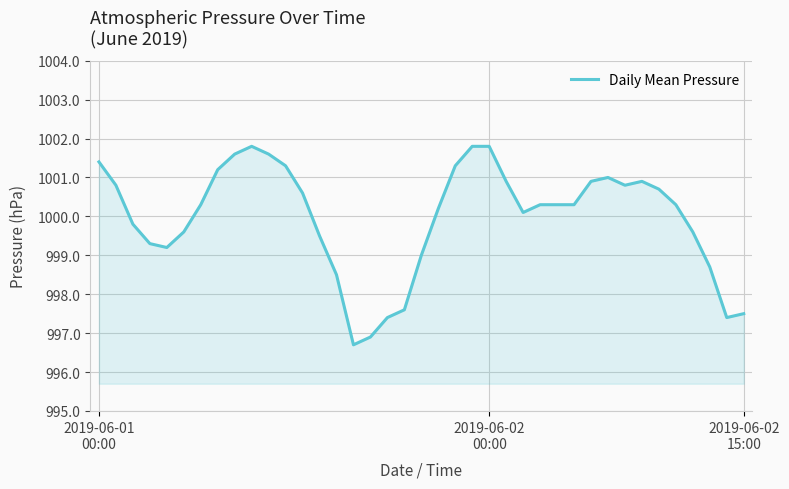

What is the greatest value displayed?

1001.8